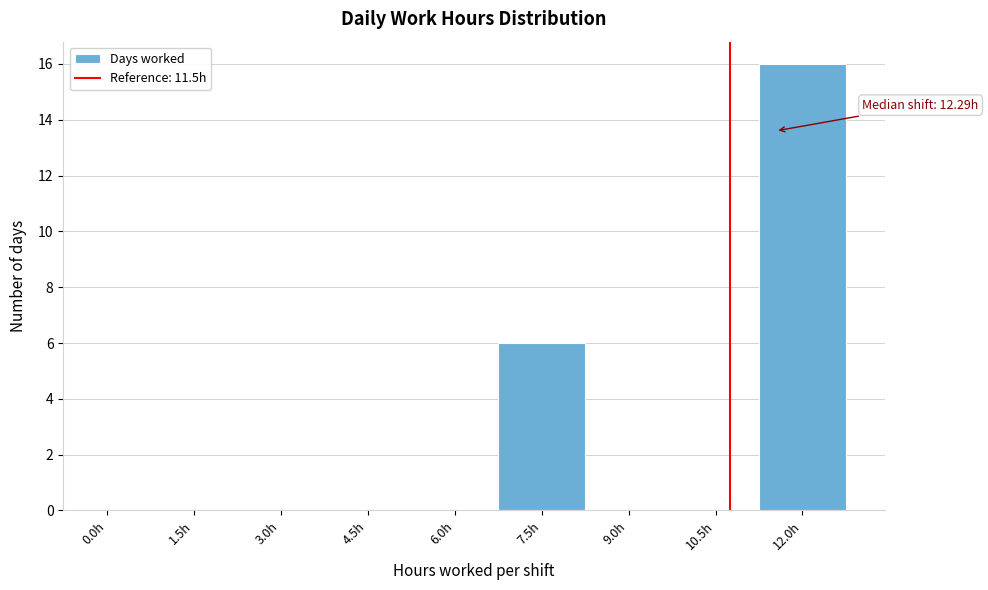

Reading left to right, transcribe all the data shown in this chart.

0.0h=0	1.5h=0	3.0h=0	4.5h=0	6.0h=0	7.5h=6	9.0h=0	10.5h=0	12.0h=16